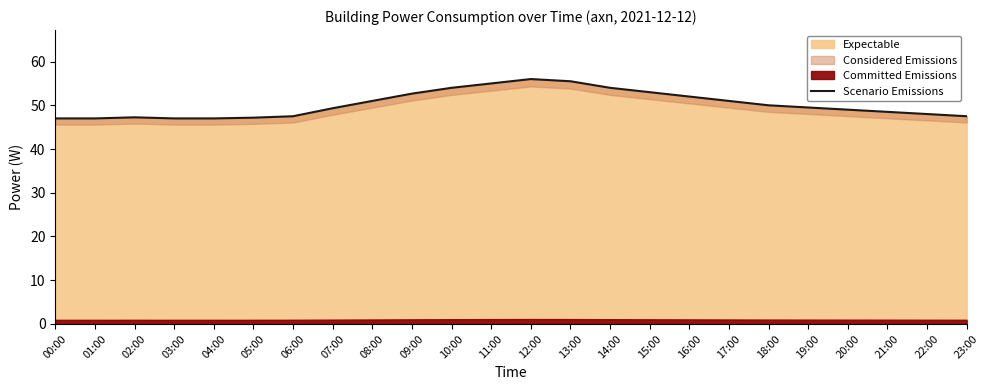

Which has a higher value, 09:00 or 06:00?

09:00